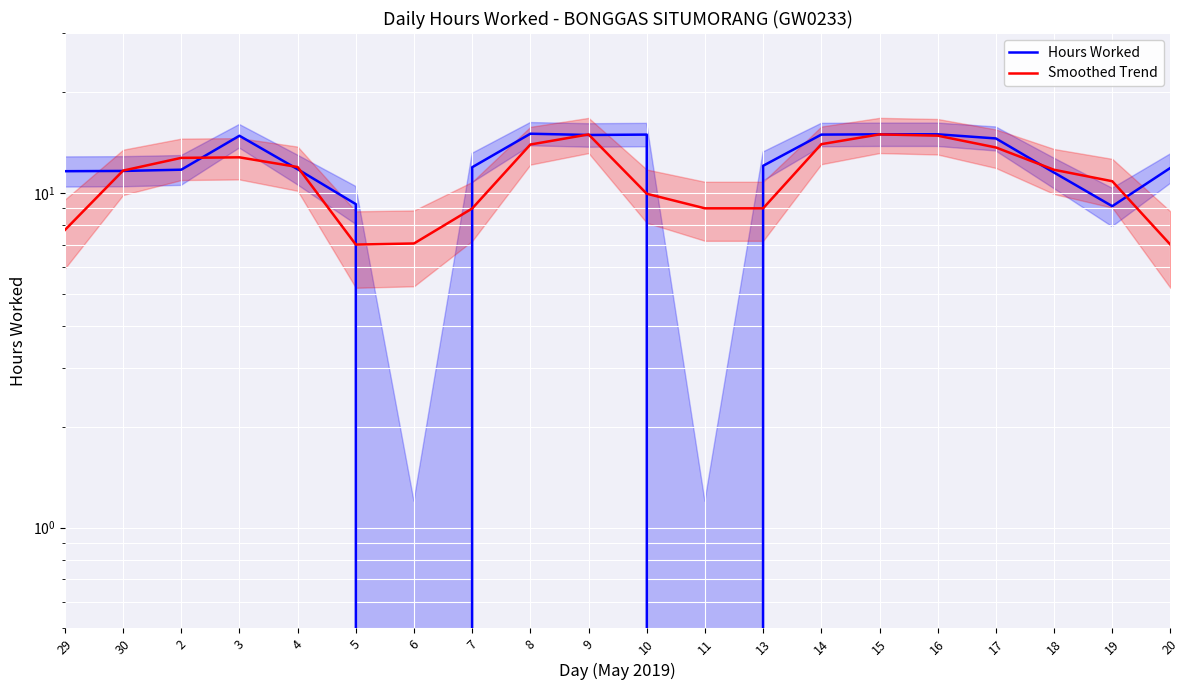

Reading right to left, transcribe all the data shown in this chart.

Hours Worked: 11.9	9.1	11.5	14.5	14.9	14.9	14.9	12.0	0.0	14.9	14.9	15.0	11.9	0.0	9.2	11.8	14.8	11.7	11.6	11.6
Smoothed Trend: 7.0	10.8	11.7	13.7	14.8	14.9	14.0	9.0	9.0	9.9	14.9	13.9	9.0	7.1	7.0	11.9	12.8	12.7	11.6	7.7